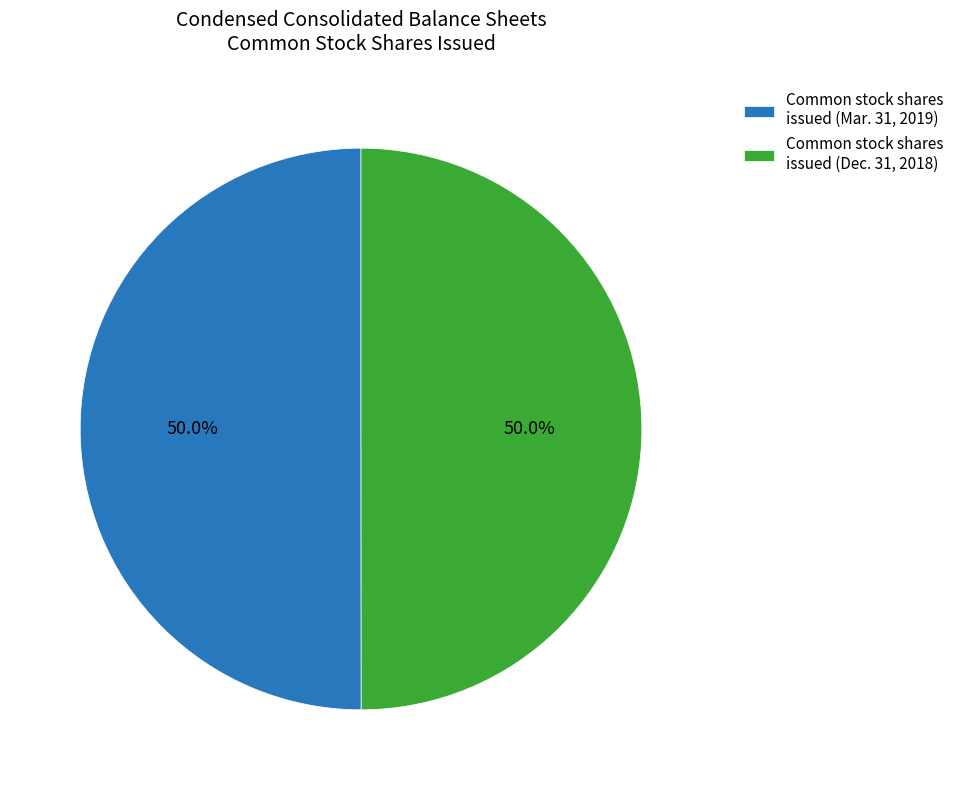

Approximately how many times larger is the value at Common stock shares issued (Dec. 31, 2018) compared to Common stock shares issued (Mar. 31, 2019)?

1.0